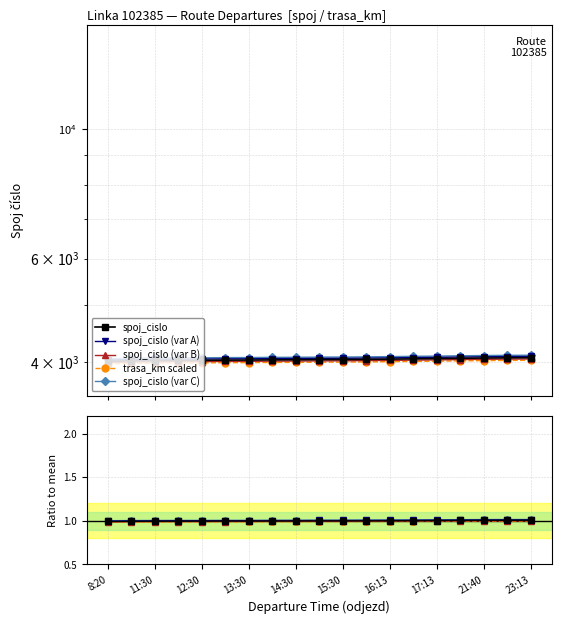

Count the values in the range 0 to 1.

19